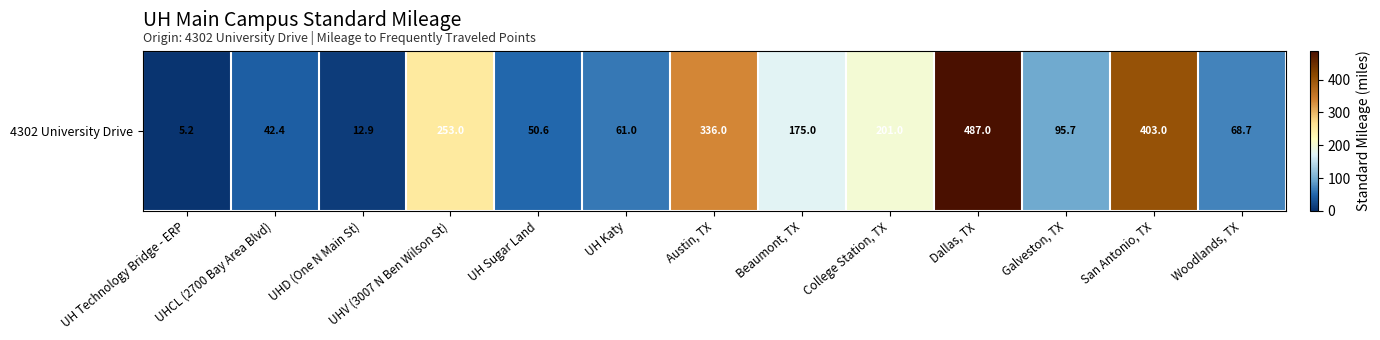

The chart shows a value of 113.8 at UHV (3007 N Ben Wilson St). True or false?

False